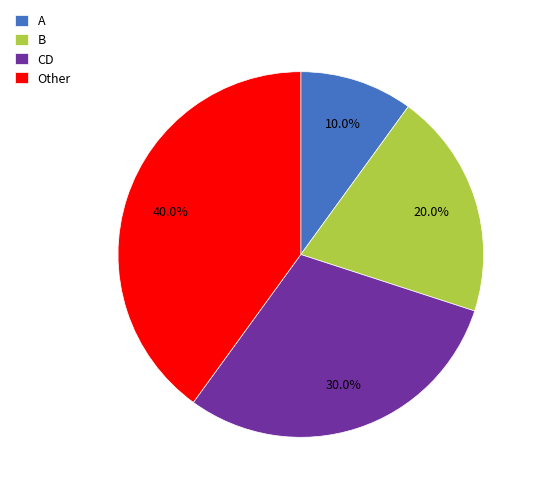

Count the number of slices in the pie.

4